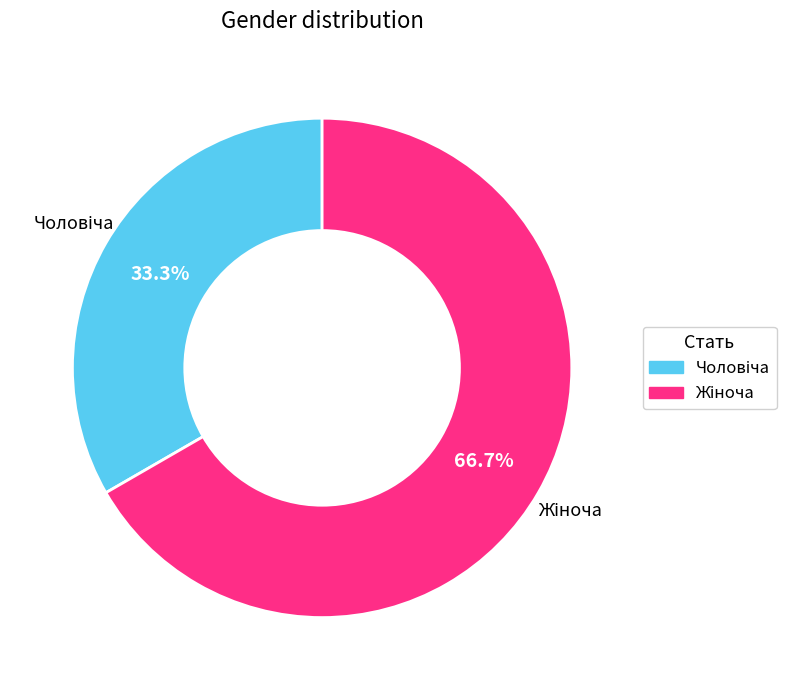

Is there a majority slice in this chart?

Yes